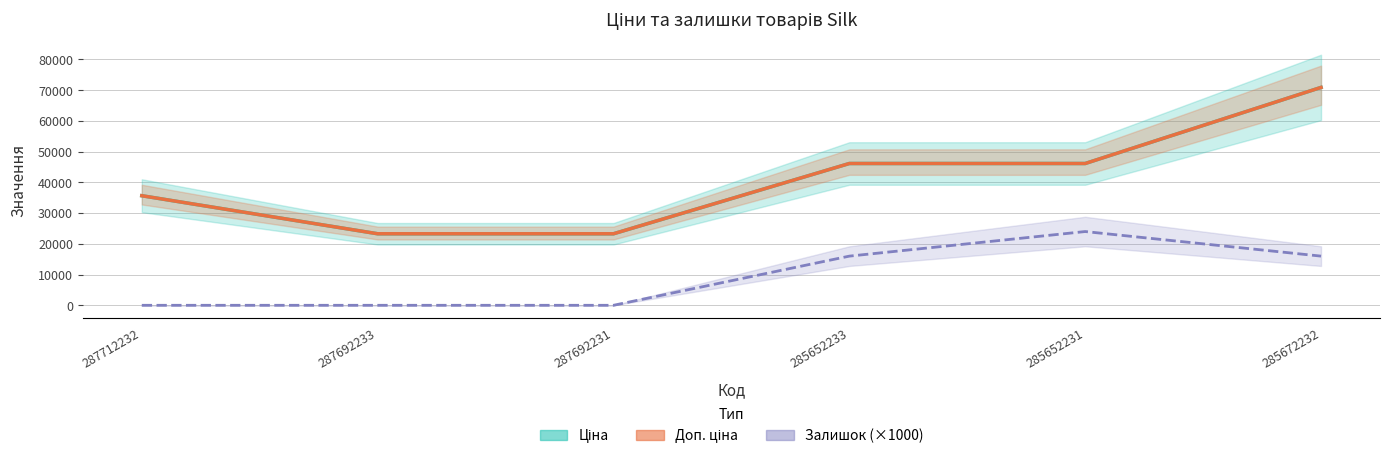

Reading right to left, transcribe all the data shown in this chart.

Ціна: 285672232=70906.0	285652231=46143.9	285652233=46143.9	287692231=23278.2	287692233=23278.2	287712232=35659.4
Доп. ціна: 285672232=70906.0	285652231=46143.9	285652233=46143.9	287692231=23278.2	287692233=23278.2	287712232=35659.4
Залишок: 285672232=16000.0	285652231=24000.0	285652233=16000.0	287692231=0.0	287692233=0.0	287712232=0.0